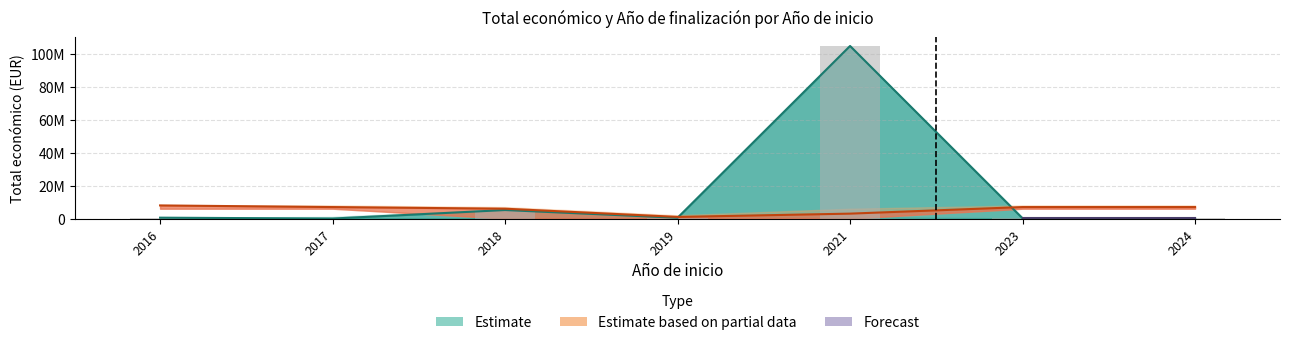

What is the spread (max minus min) of values at 2016?

7453177